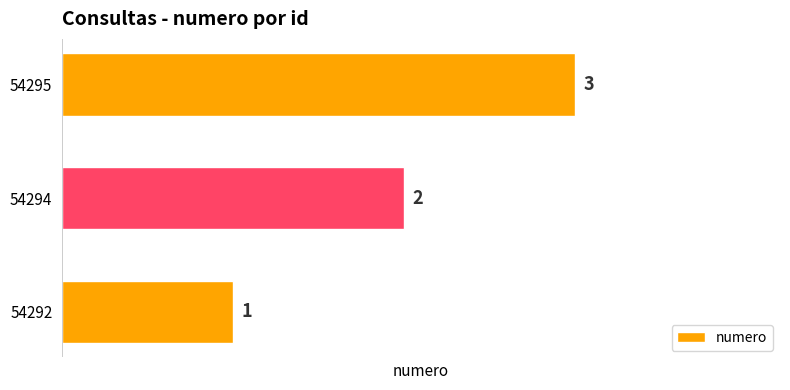

Rank the categories by value from lowest to highest.

54292, 54294, 54295